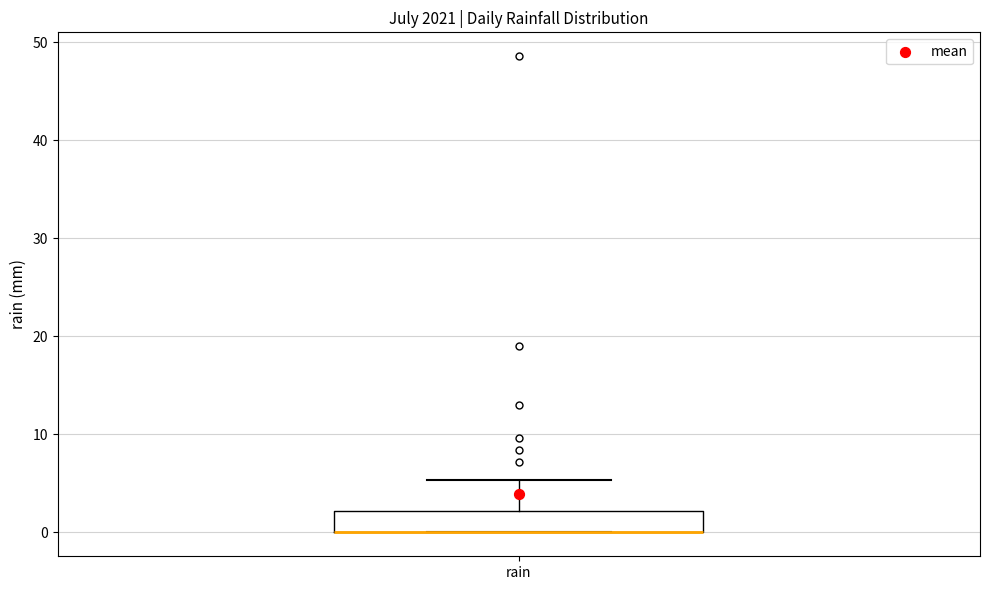

Where is the upper edge of the box for rain on the y-axis? The values are not printed on the chart, so give them approximately, as read against the axis.

2